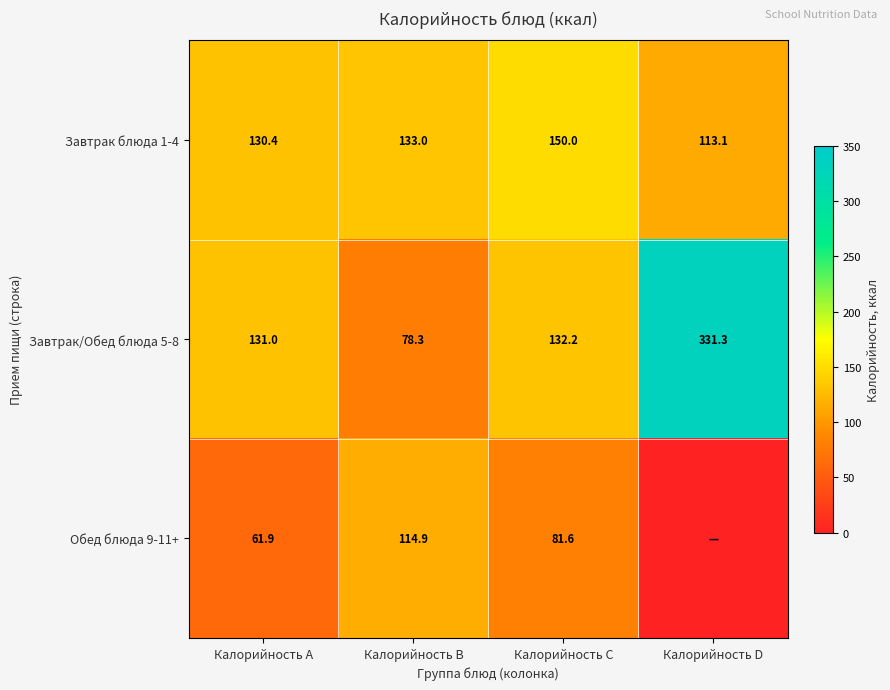

What is the spread (max minus min) of values at Калорийность B?

54.7